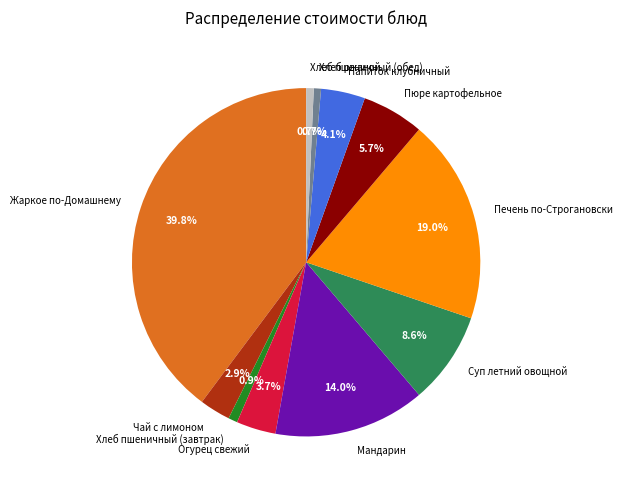

Which slice is the largest?

Жаркое по-Домашнему